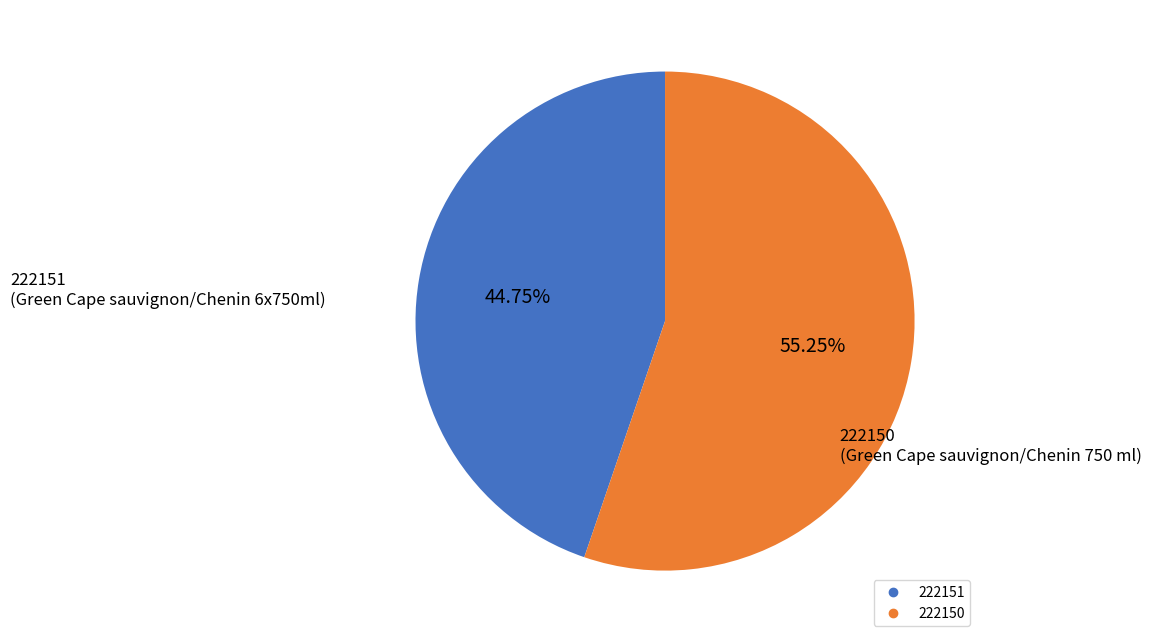

Rank the categories by value from lowest to highest.

222151, 222150